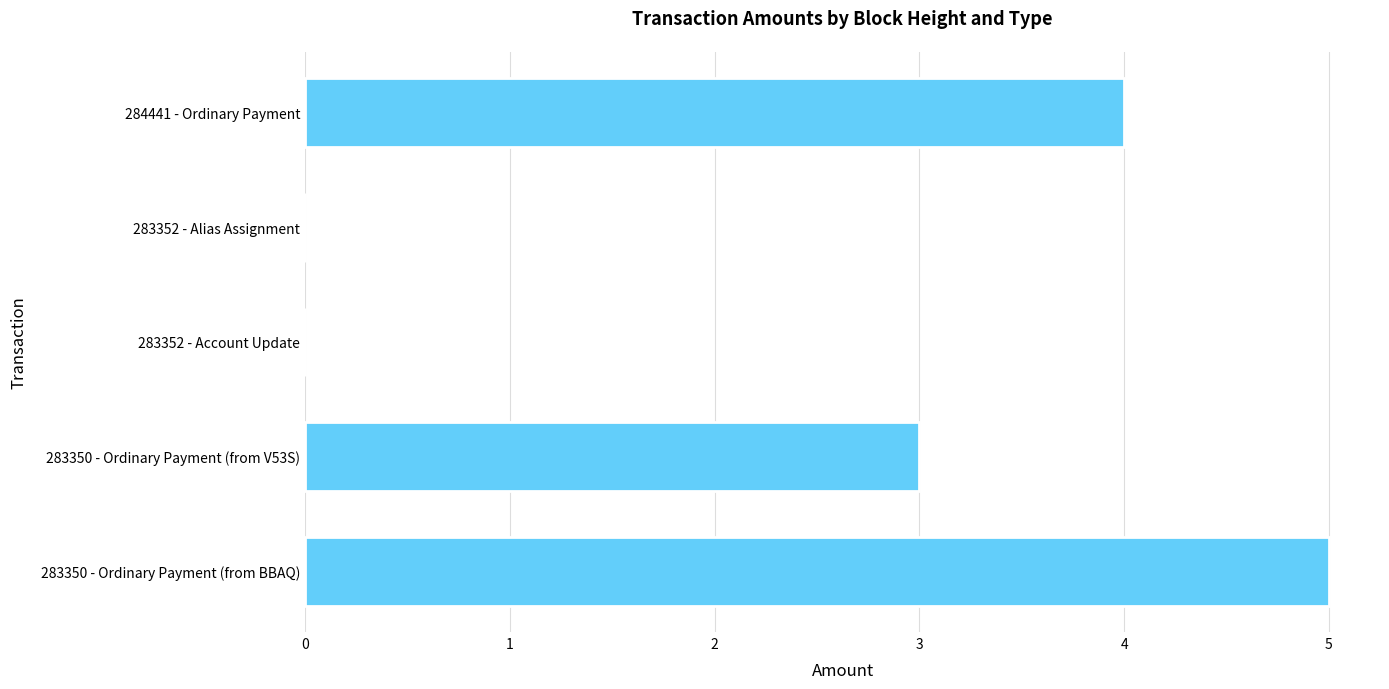

What is the sum of the values at 284441 - Ordinary Payment and 283352 - Alias Assignment?

4